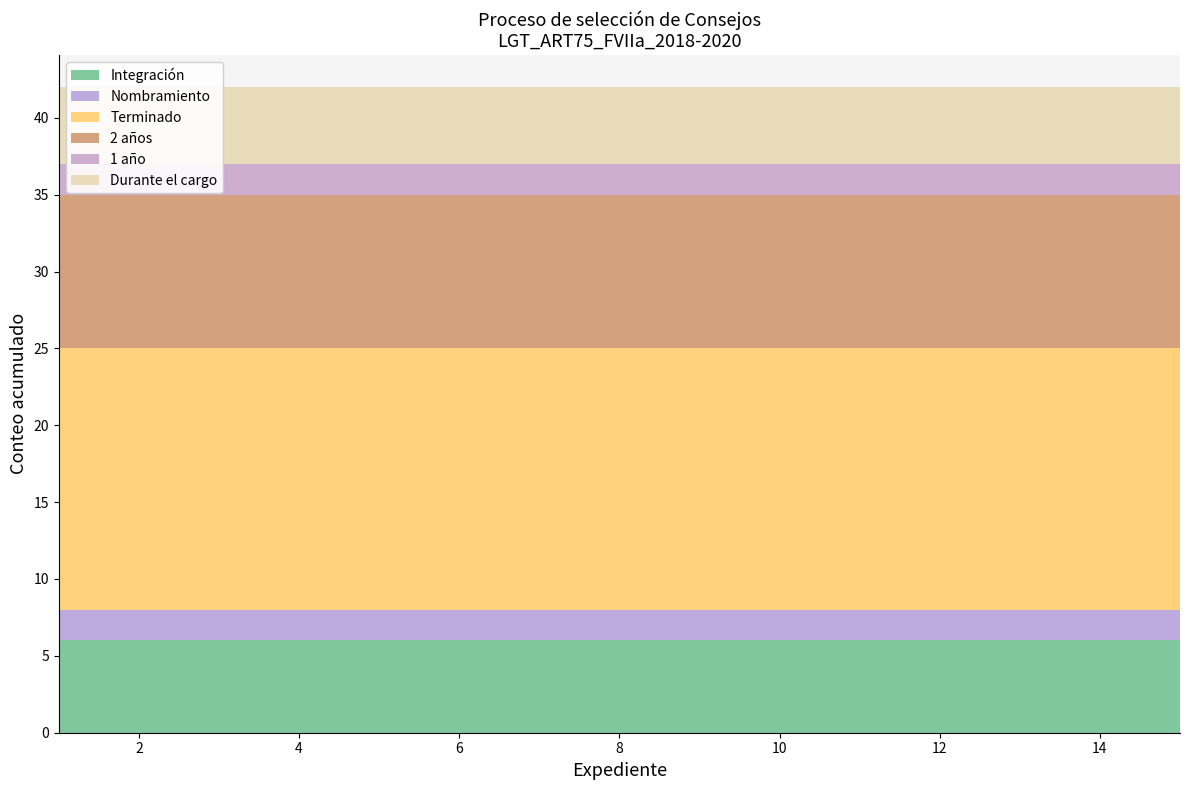

Reading right to left, what are all the values shown in this chart?

Integración: 15=6	14=6	13=6	12=6	11=6	10=6	9=6	8=6	7=6	6=6	5=6	4=6	3=6	2=6	1=6
Nombramiento: 15=2	14=2	13=2	12=2	11=2	10=2	9=2	8=2	7=2	6=2	5=2	4=2	3=2	2=2	1=2
Terminado: 15=17	14=17	13=17	12=17	11=17	10=17	9=17	8=17	7=17	6=17	5=17	4=17	3=17	2=17	1=17
2 años: 15=10	14=10	13=10	12=10	11=10	10=10	9=10	8=10	7=10	6=10	5=10	4=10	3=10	2=10	1=10
1 año: 15=2	14=2	13=2	12=2	11=2	10=2	9=2	8=2	7=2	6=2	5=2	4=2	3=2	2=2	1=2
Durante el cargo: 15=5	14=5	13=5	12=5	11=5	10=5	9=5	8=5	7=5	6=5	5=5	4=5	3=5	2=5	1=5